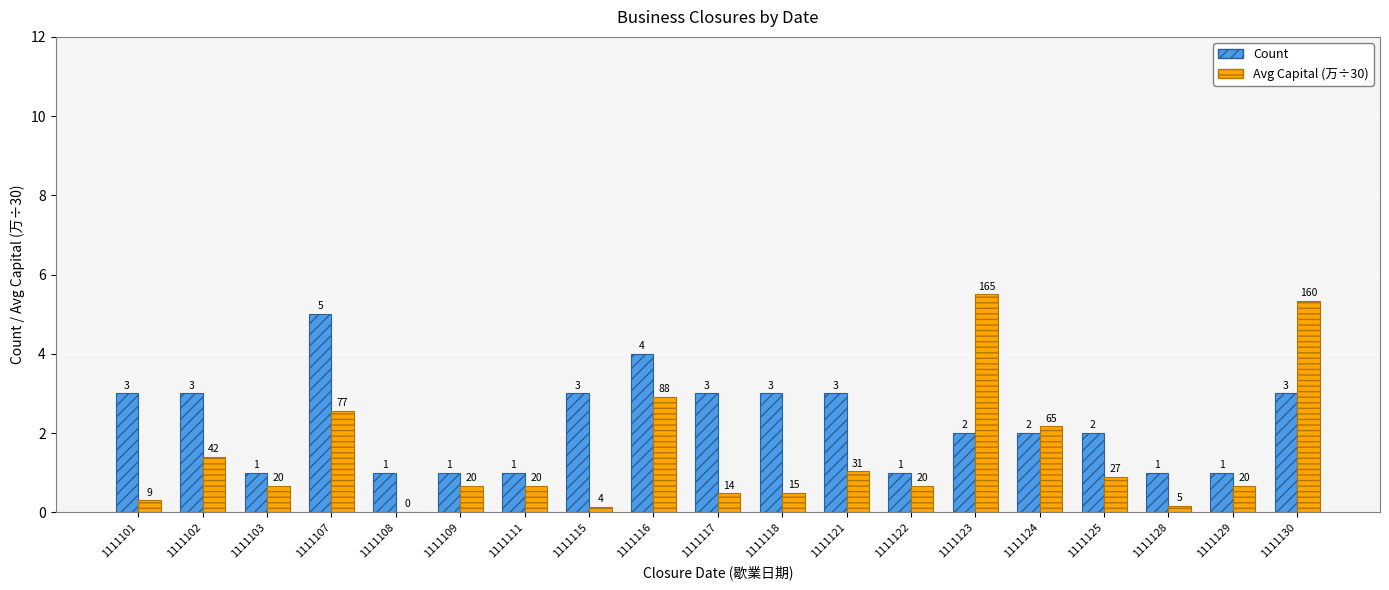

At which label does Count reach its peak?

1111107